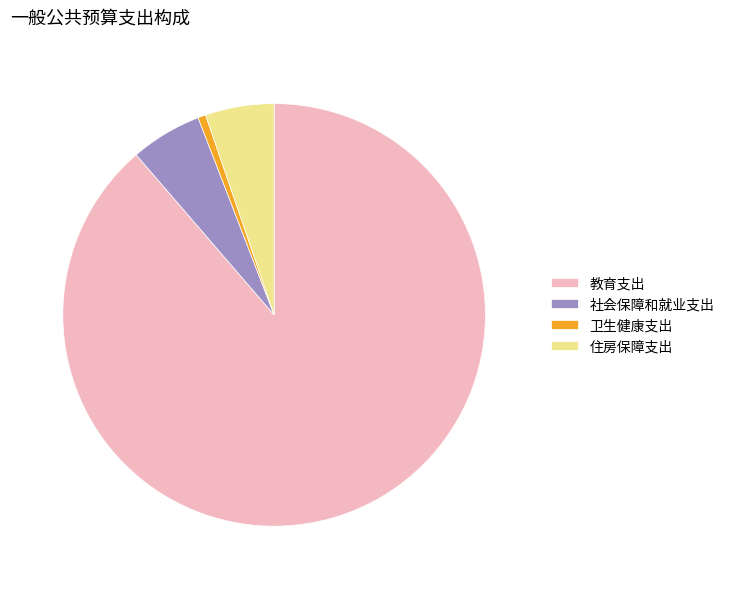

True or false: 社会保障和就业支出 accounts for 5% of the total.

True